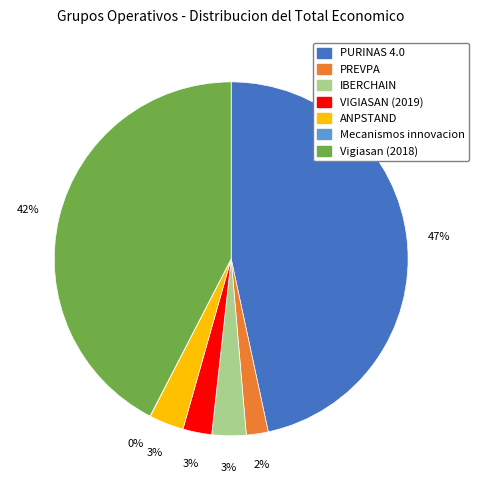

Is the sum of Vigiasan (2018) and ANPSTAND greater than half?

No